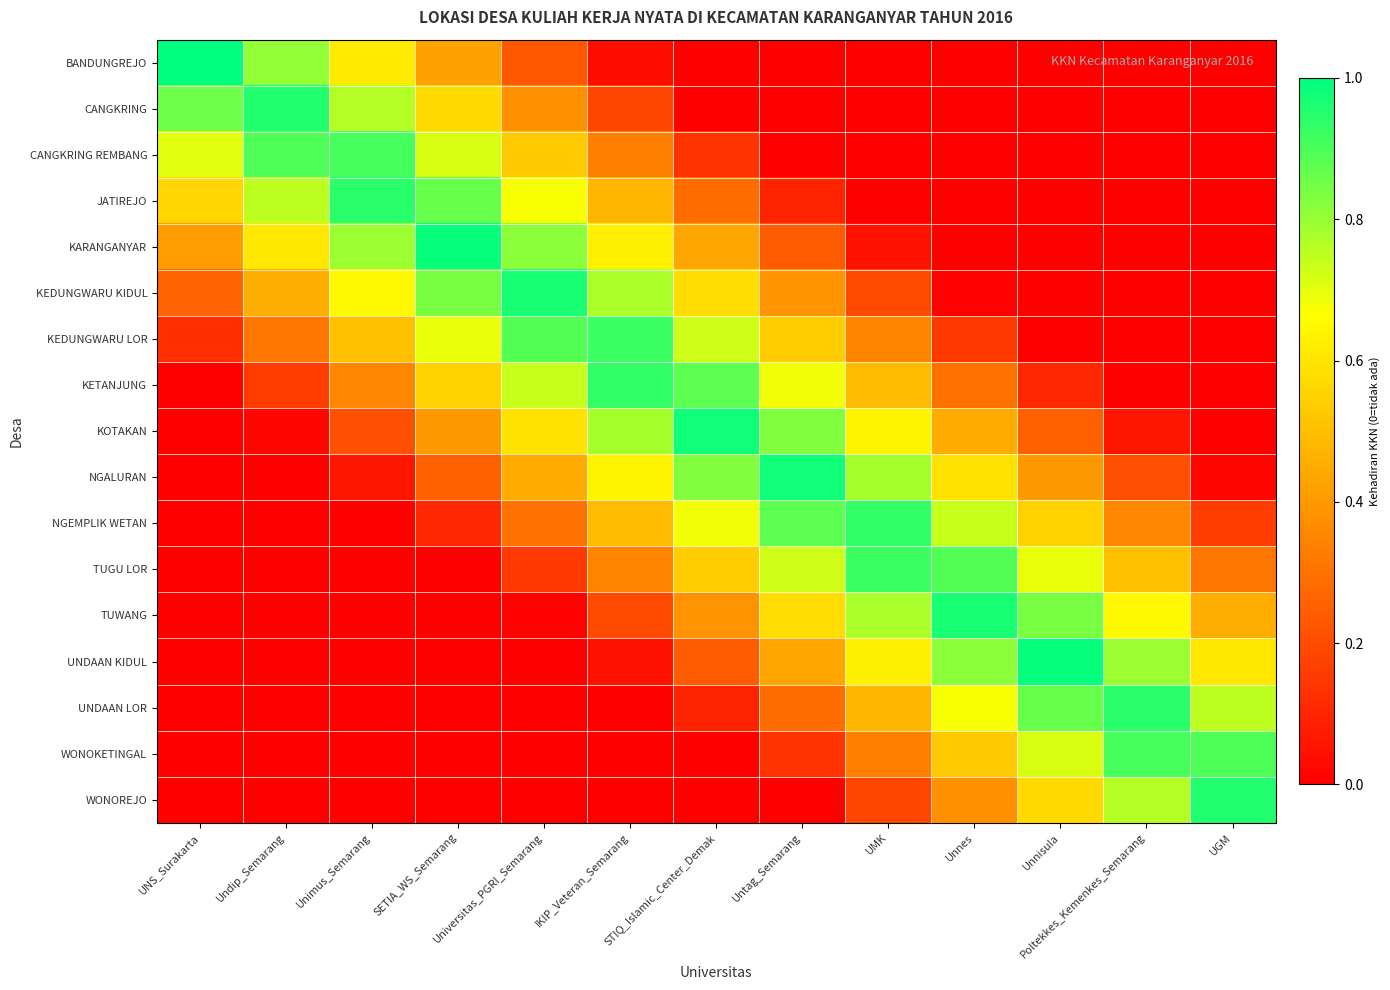

How many categories are shown in the chart?

13